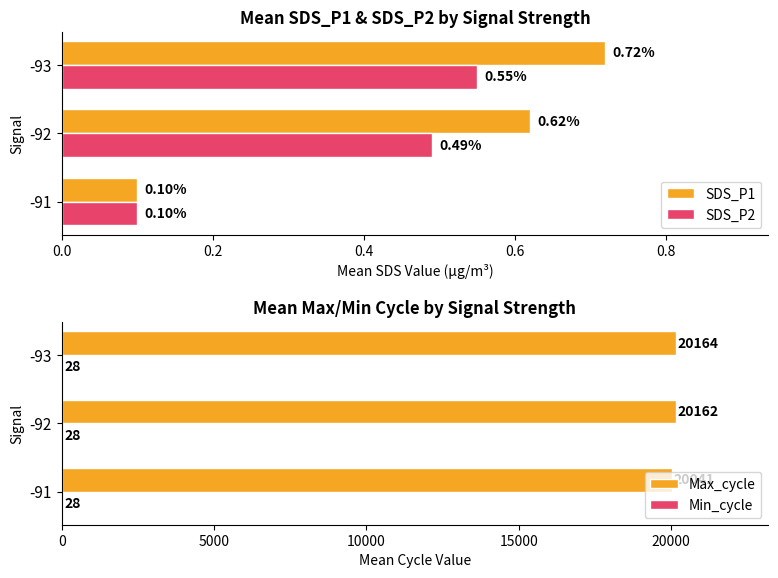

List the labels in order of SDS_P2 value, largest first.

-93, -92, -91